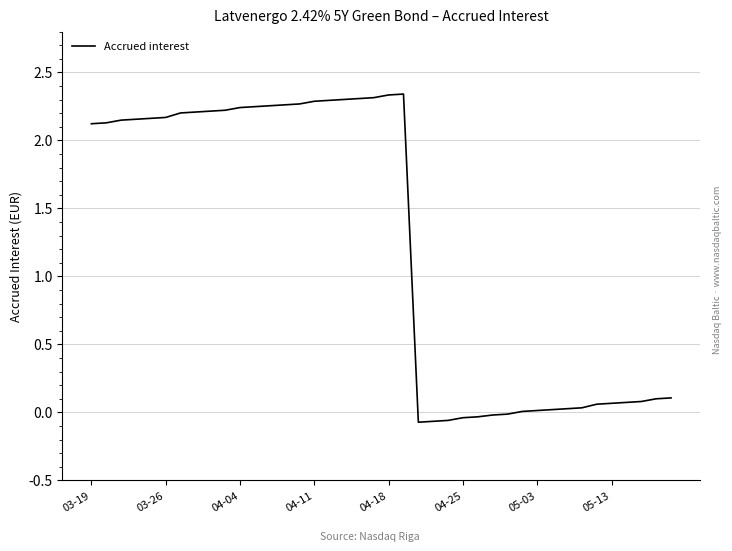

What is the difference between the maximum and minimum values?

2.4